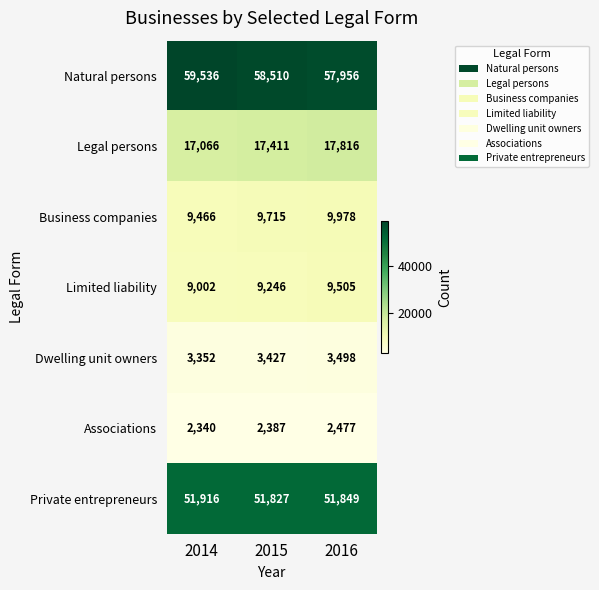

Which series has the largest total across all categories?

Natural persons